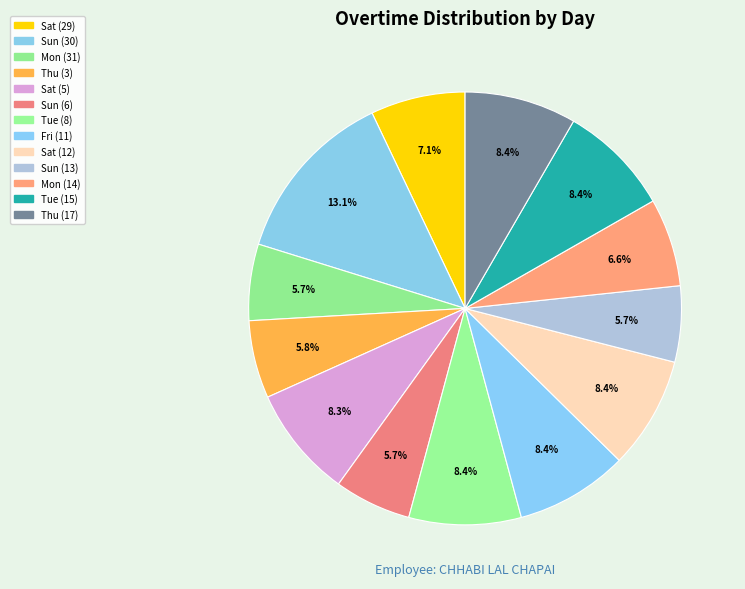

How many segments does this pie chart have?

13